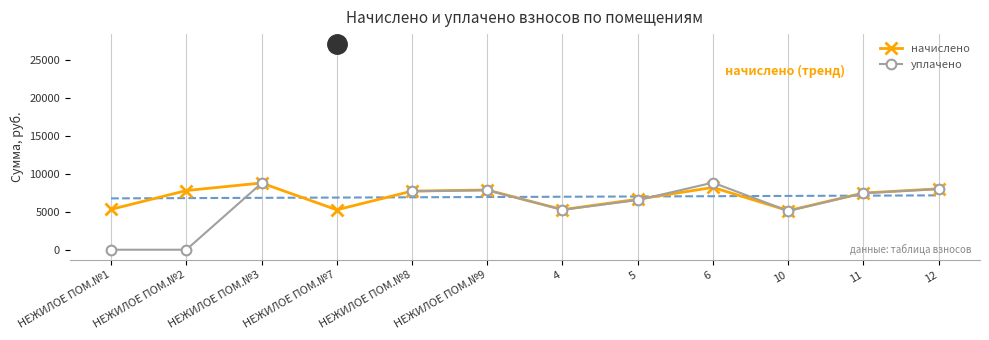

What are all the series names shown in the legend?

начислено, уплачено